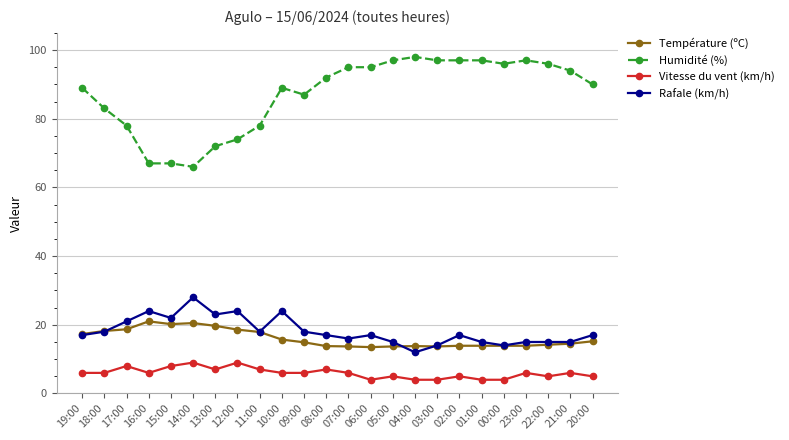

True or false: Humidité (%) has more than 0 interior local peaks.

True